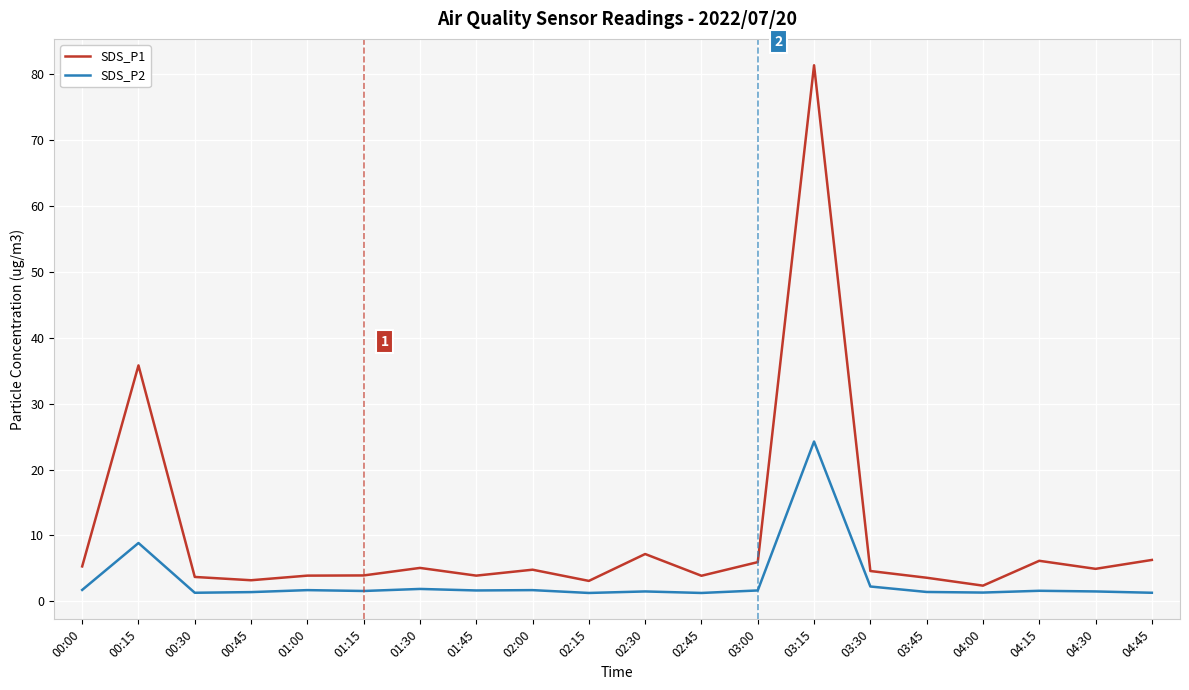

What is the total value across all series at 04:00?

3.7